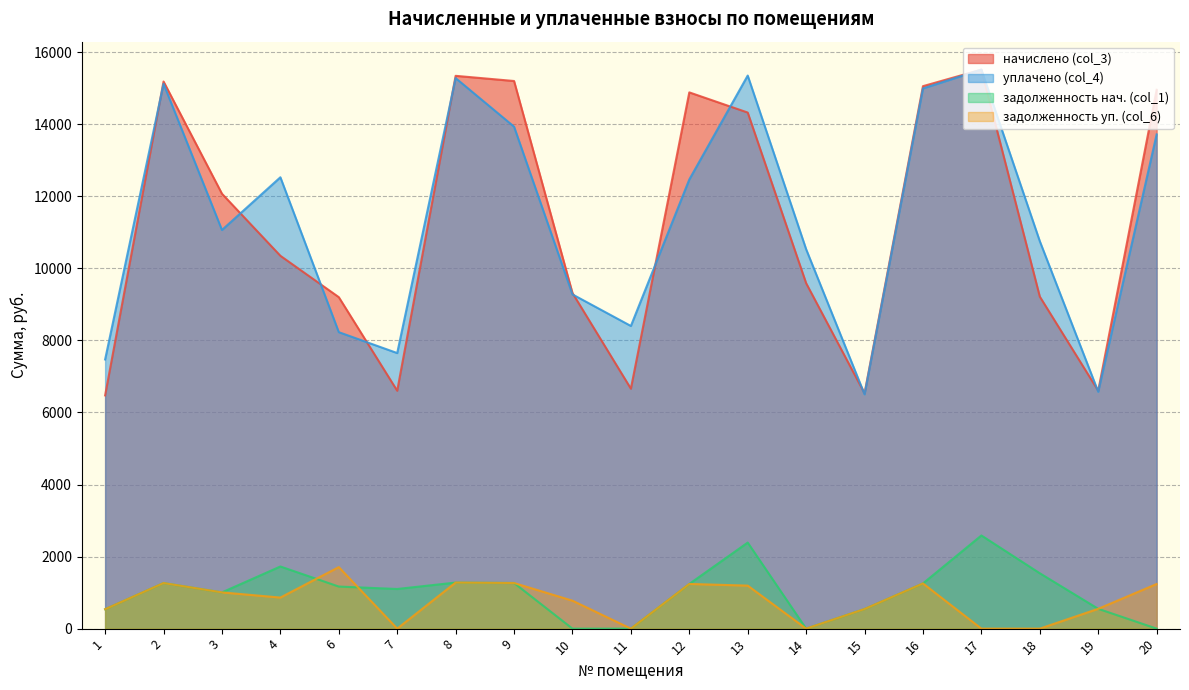

How many intersections are there between уплачено (col_4) and начислено (col_3)?

10